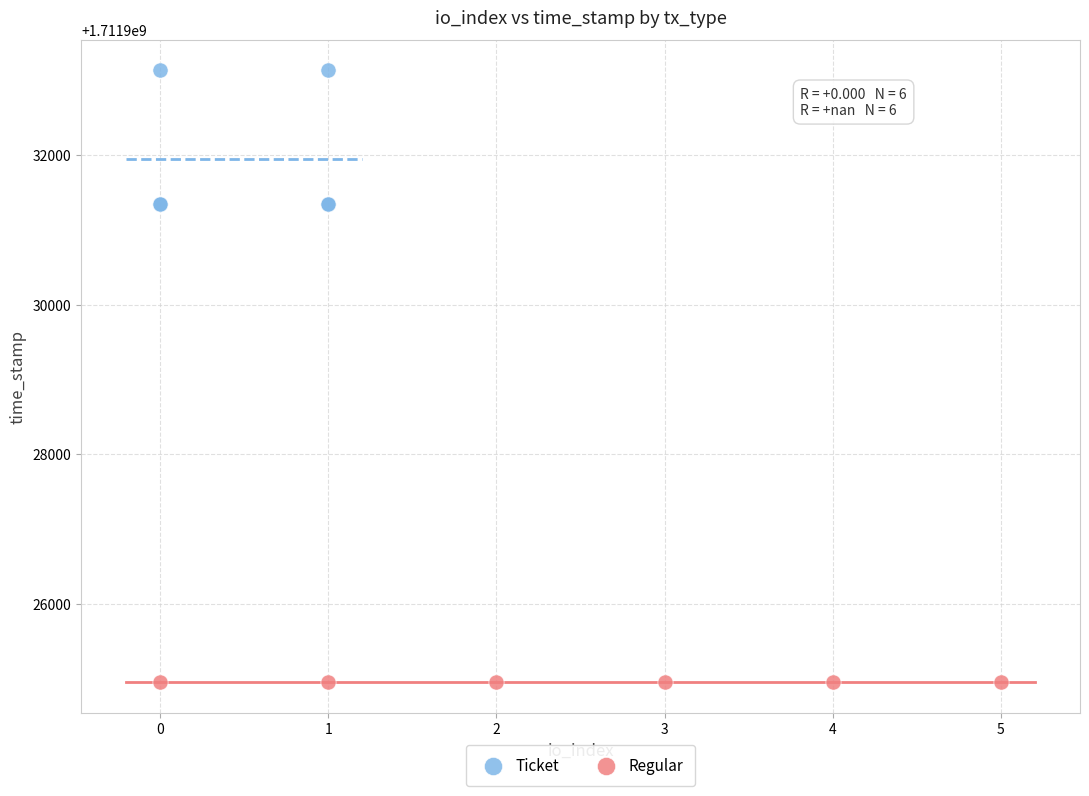

Which series reaches the minimum Y coordinate?

Regular